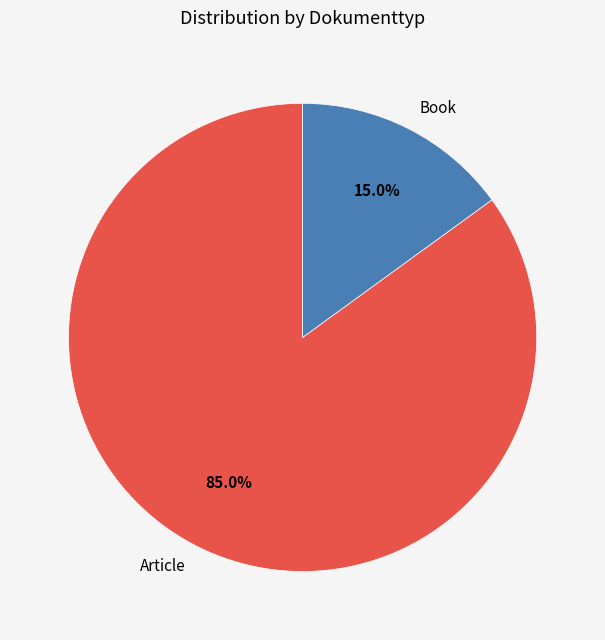

Is there a majority slice in this chart?

Yes